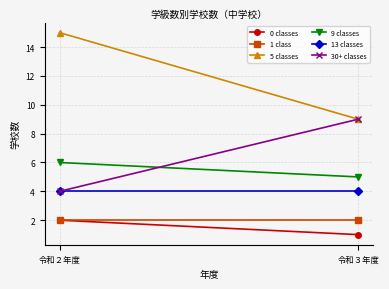

True or false: 30+ classes has a value of 9 at 令和３年度.

True